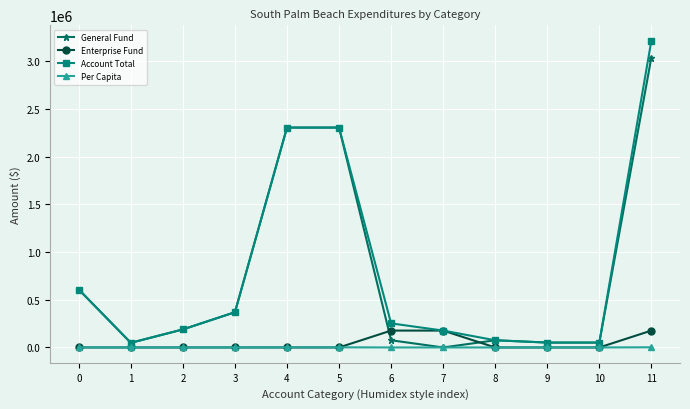

What is the total value across all series at 1?

97474.0